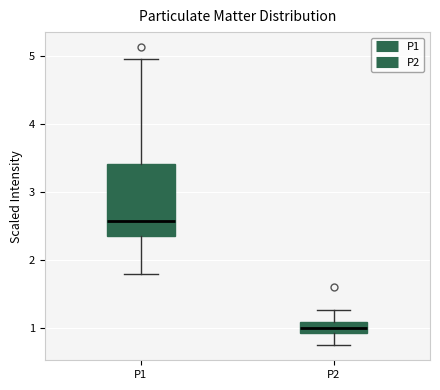

Which box's median line is the highest?

P1